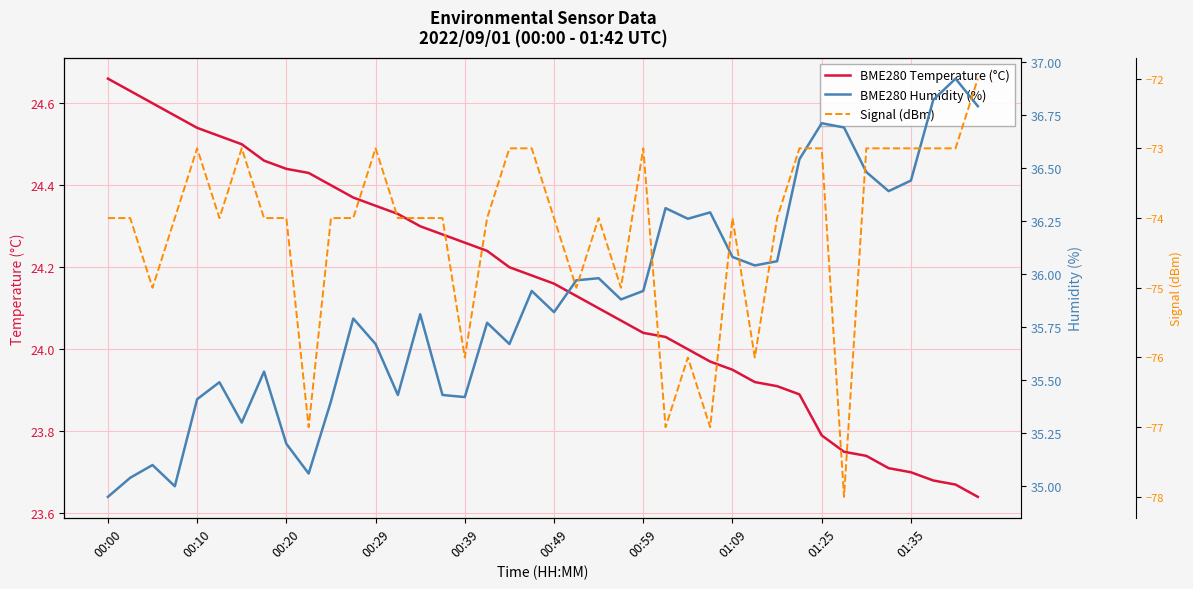

True or false: BME280 Temperature (°C) has more than 2 interior local peaks.

False